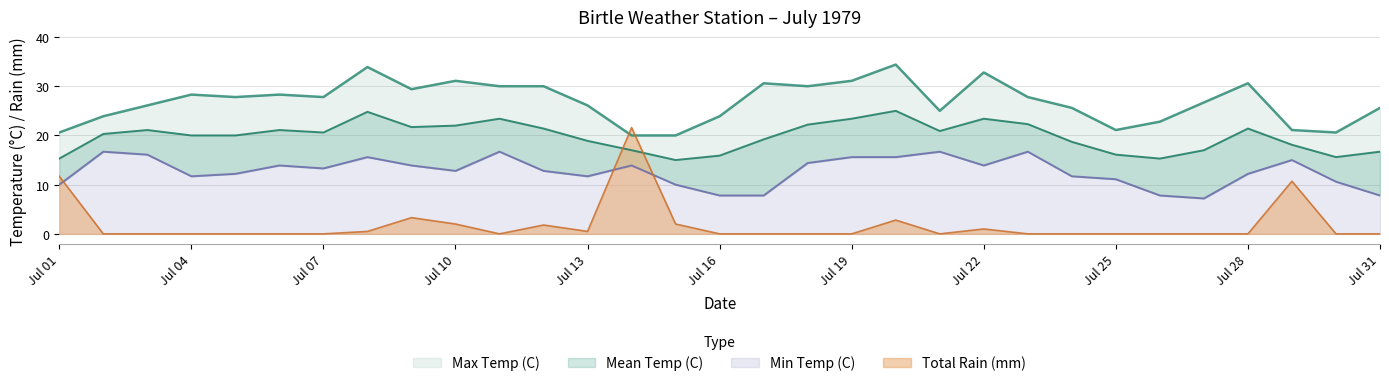

Rank the series at 1979-07-21 from highest to lowest value.

Max Temp (C), Mean Temp (C), Min Temp (C), Total Rain (mm)